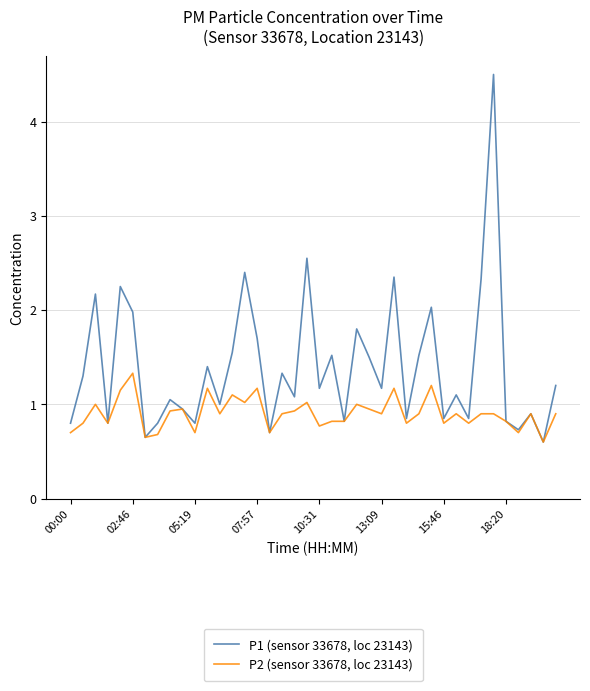

Which series has the largest total across all categories?

P1 (sensor 33678, loc 23143)